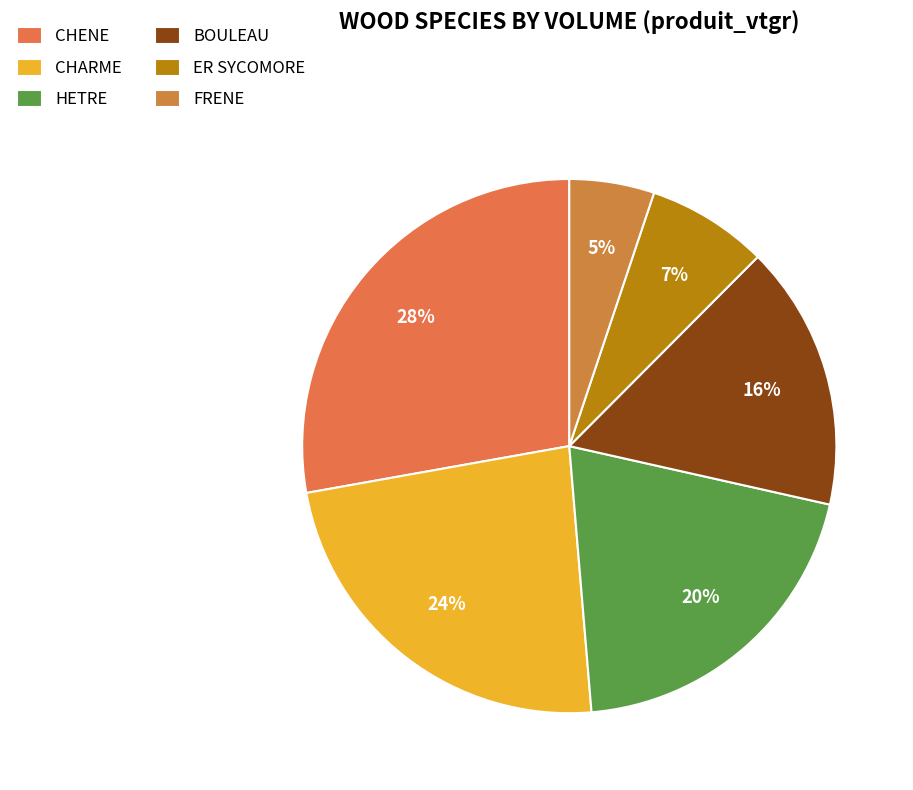

To the nearest percent, what is the difference between the largest and smallest slice percentages?

23%